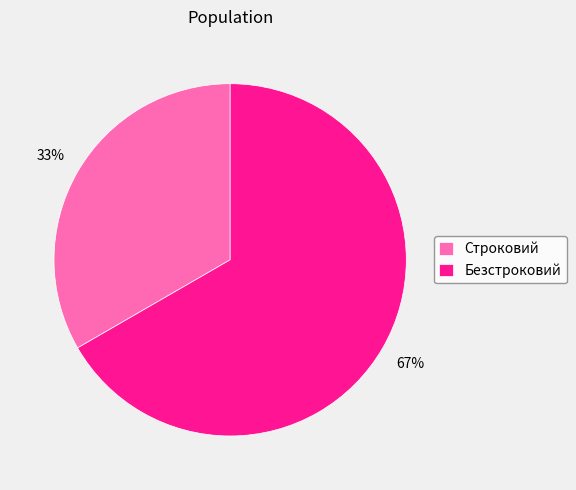

What percentage is the Строковий slice, to the nearest percent?

33%